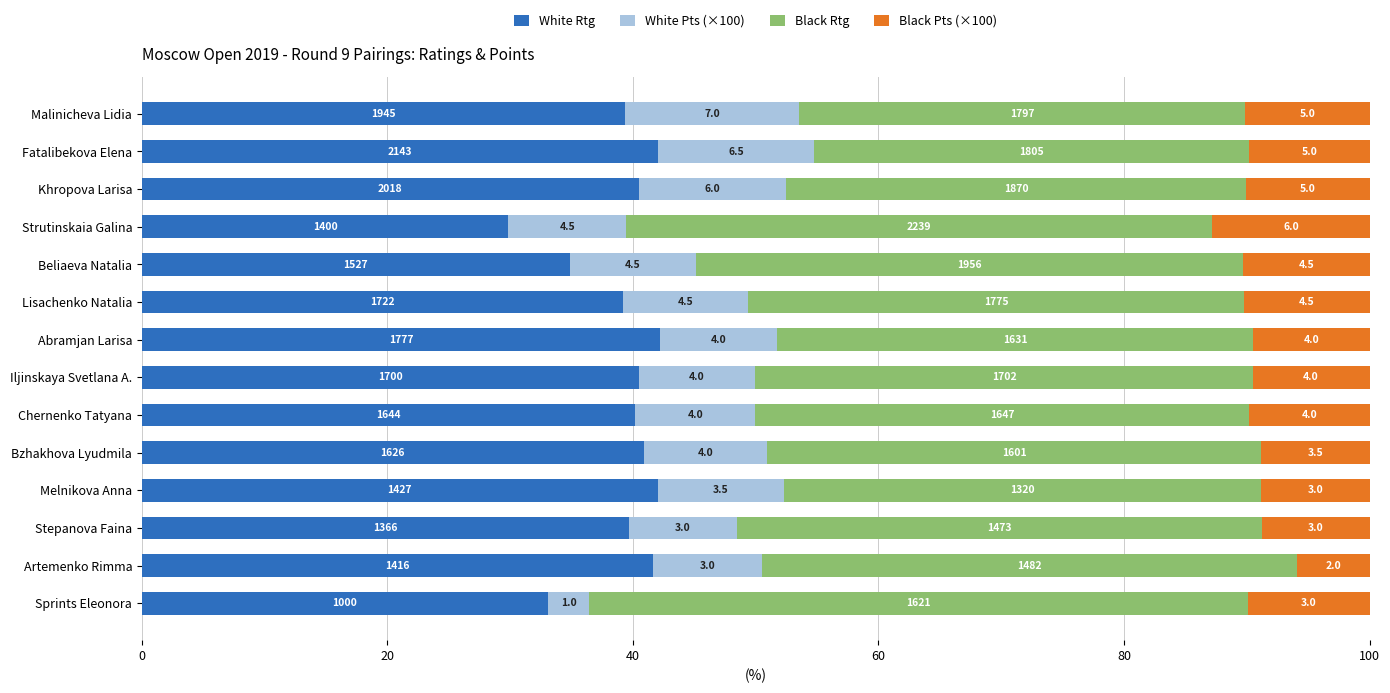

Reading left to right, what are all the values shown in this chart?

White Rtg: 39.4	42.0	40.5	29.9	34.8	39.2	42.2	40.5	40.2	40.9	42.0	39.7	41.7	33.1
White Pts (×100): 14.2	12.8	12.0	9.6	10.3	10.2	9.5	9.5	9.8	10.1	10.3	8.7	8.8	3.3
Black Rtg: 36.4	35.4	37.5	47.8	44.6	40.4	38.8	40.5	40.3	40.3	38.9	42.8	43.6	53.7
Black Pts (×100): 10.1	9.8	10.0	12.8	10.3	10.2	9.5	9.5	9.8	8.8	8.8	8.7	5.9	9.9